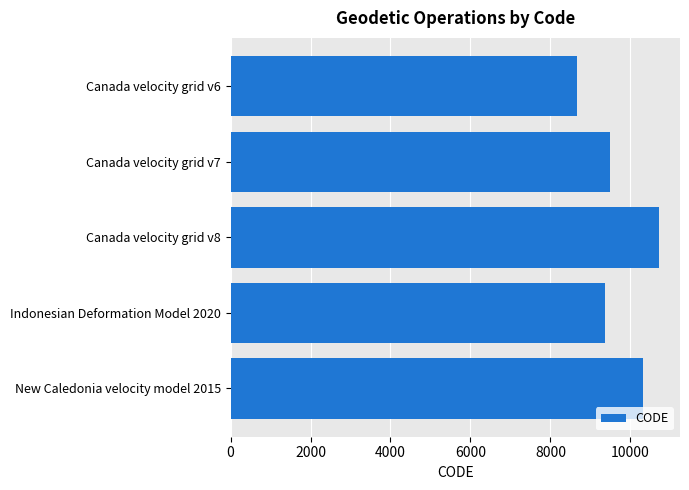

Does the chart contain stacked bars?

No